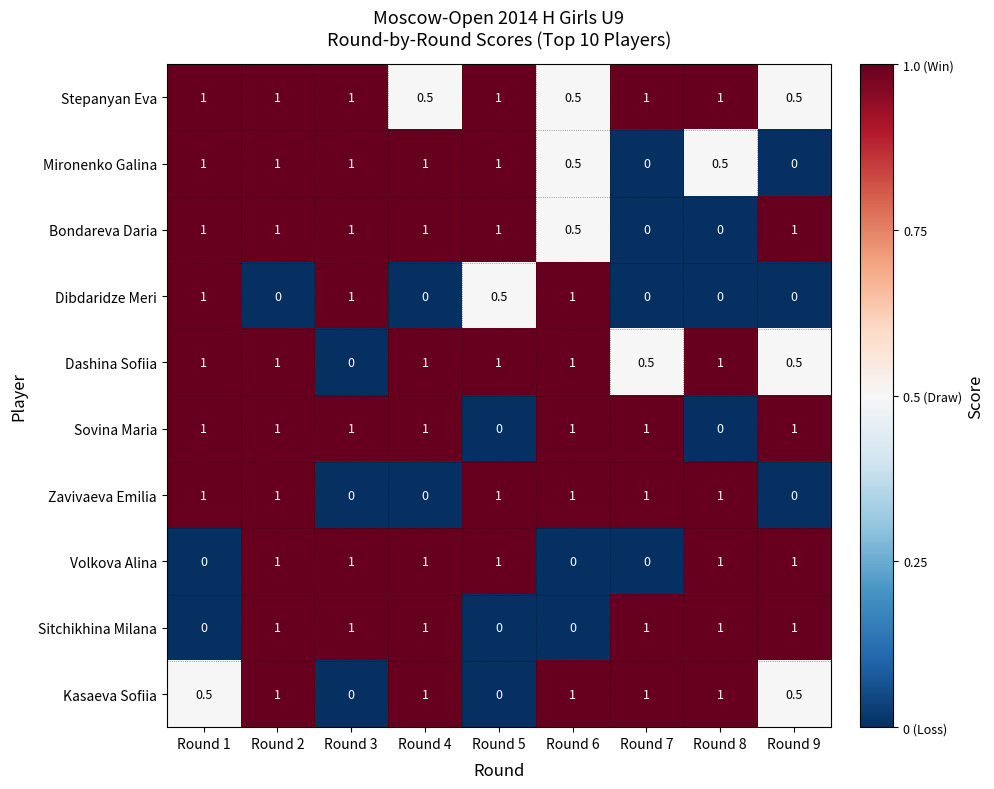

What is the highest value of the Mironenko Galina series?

1.0